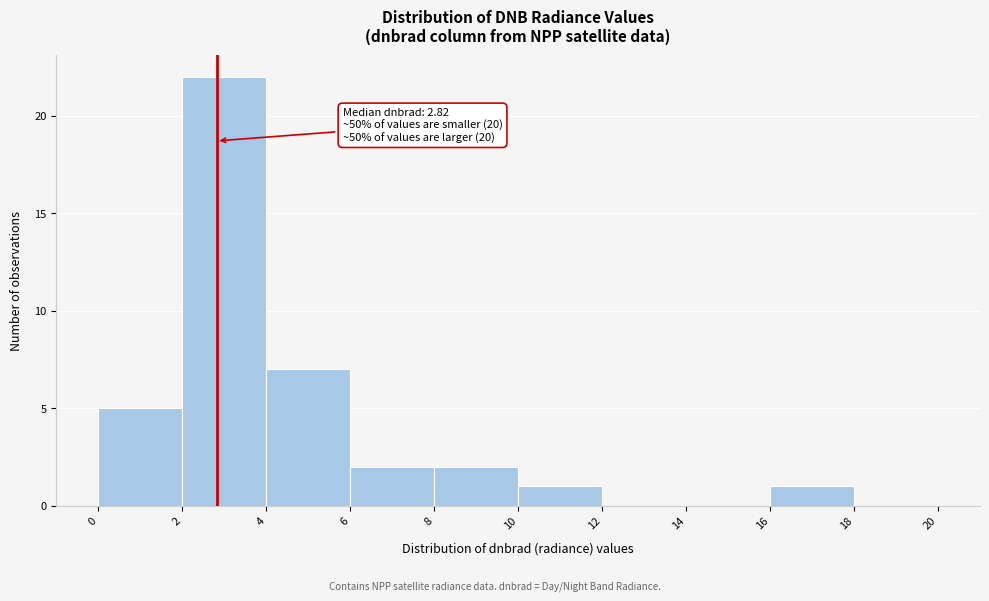

Over which range of the x-axis is the bar tallest?

2 to 4